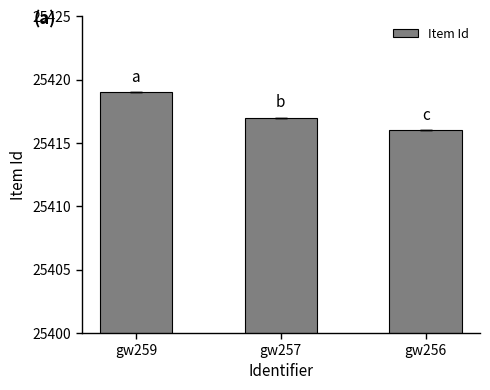

Reading left to right, extract all data points from this chart.

25419	25417	25416